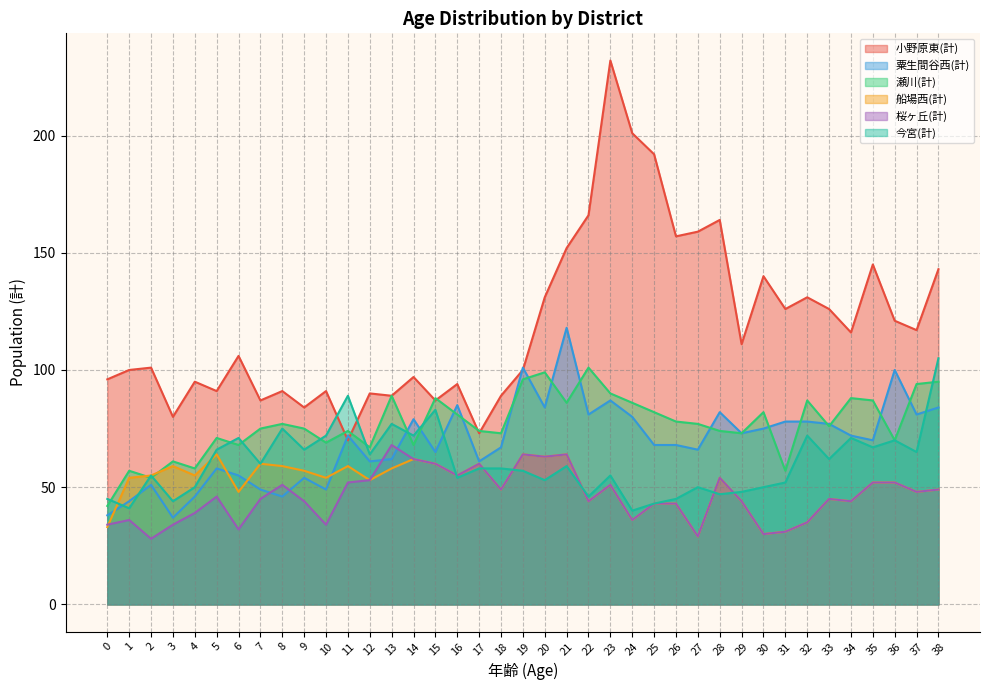

At which label does 船場西(計) reach its peak?

5